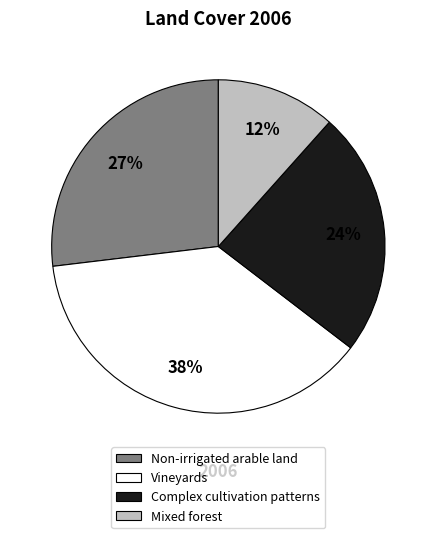

The Mixed forest slice represents 12% of the pie. True or false?

True